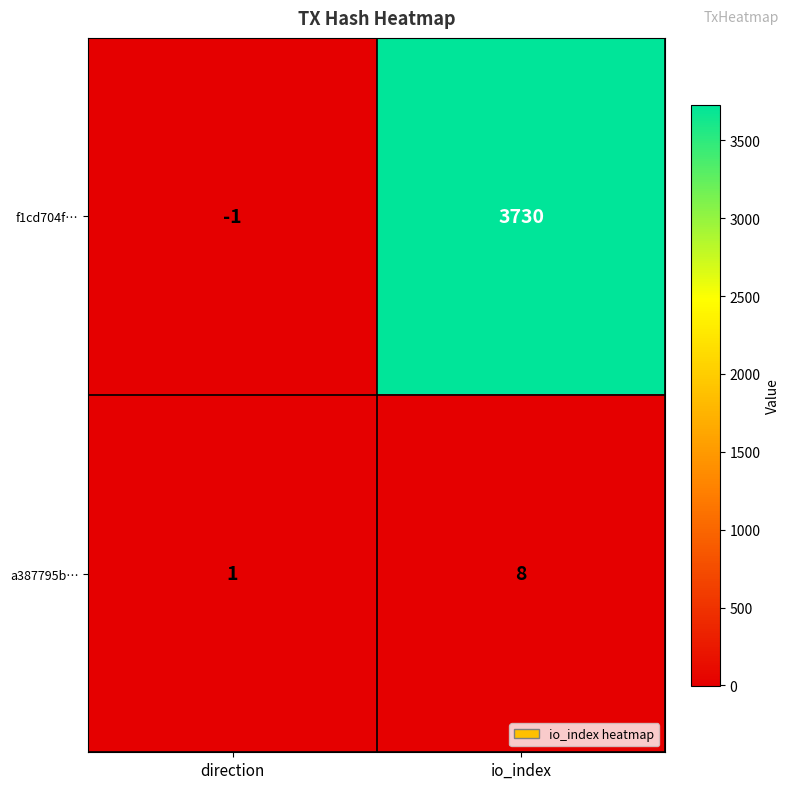

At which label is a387795b… closest to 4?

direction